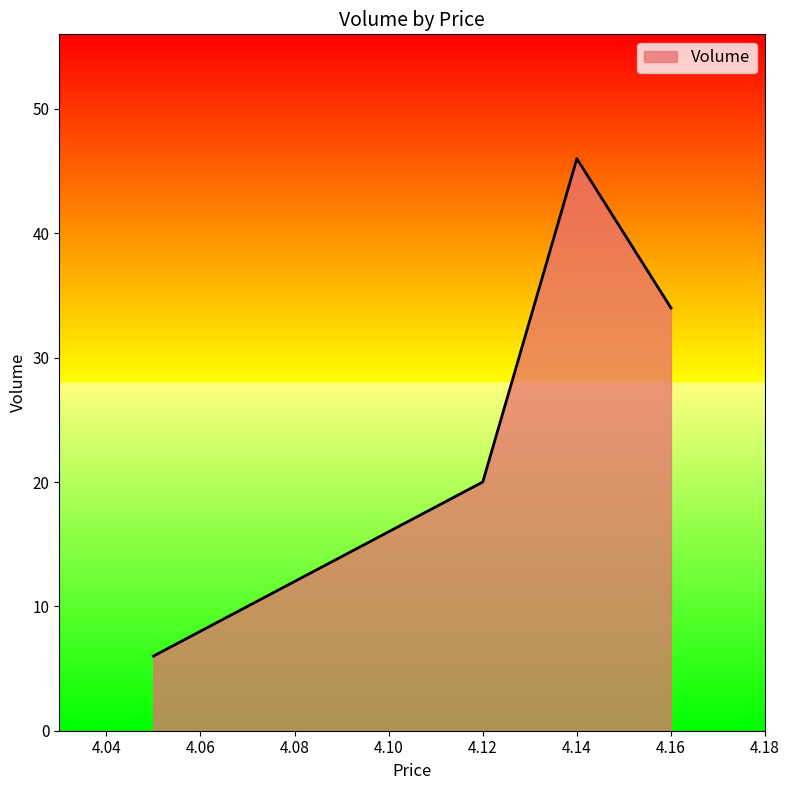

What is the sum of all values?

106